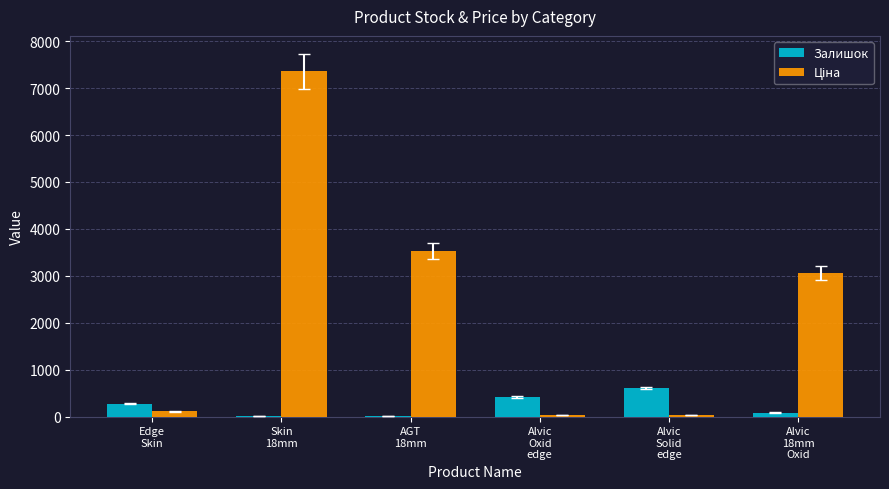

What is the greatest value displayed?

7360.2